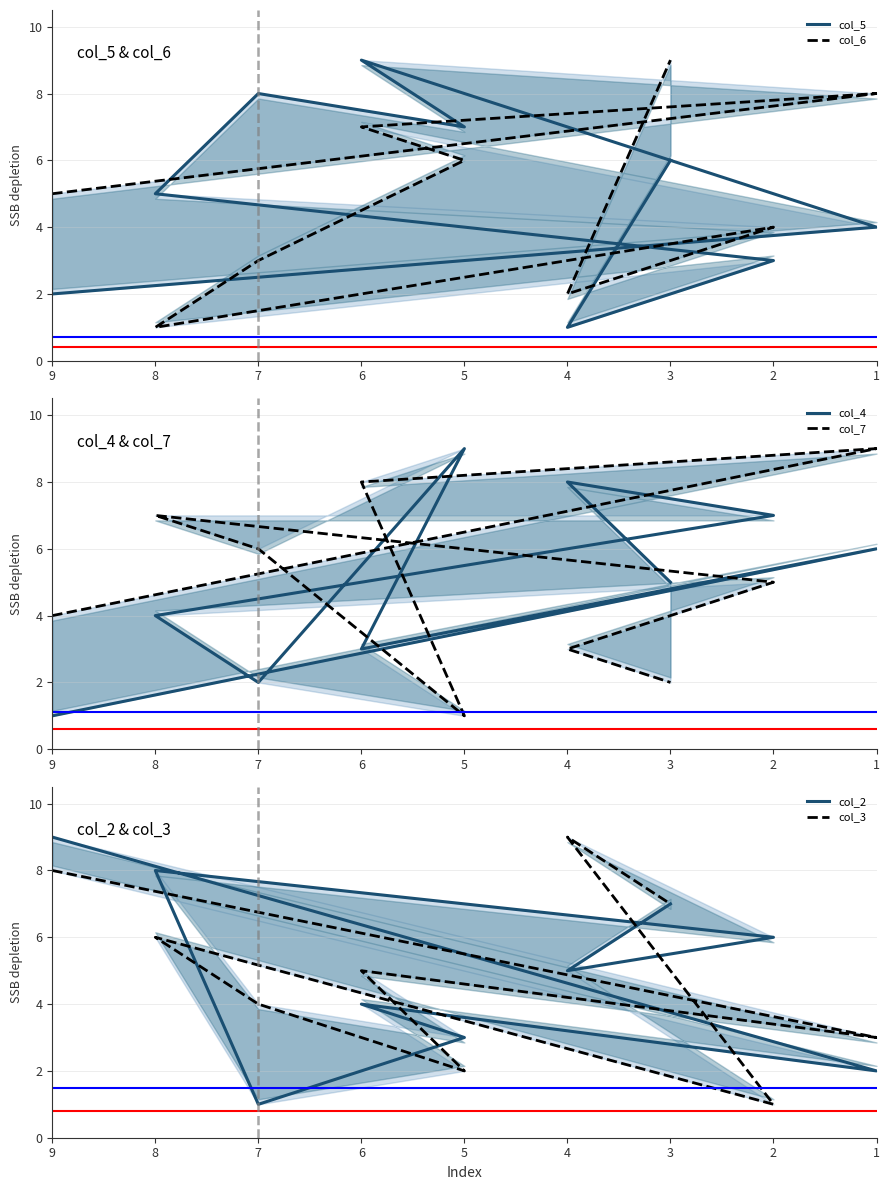

What is the total value across all series at 7?

24